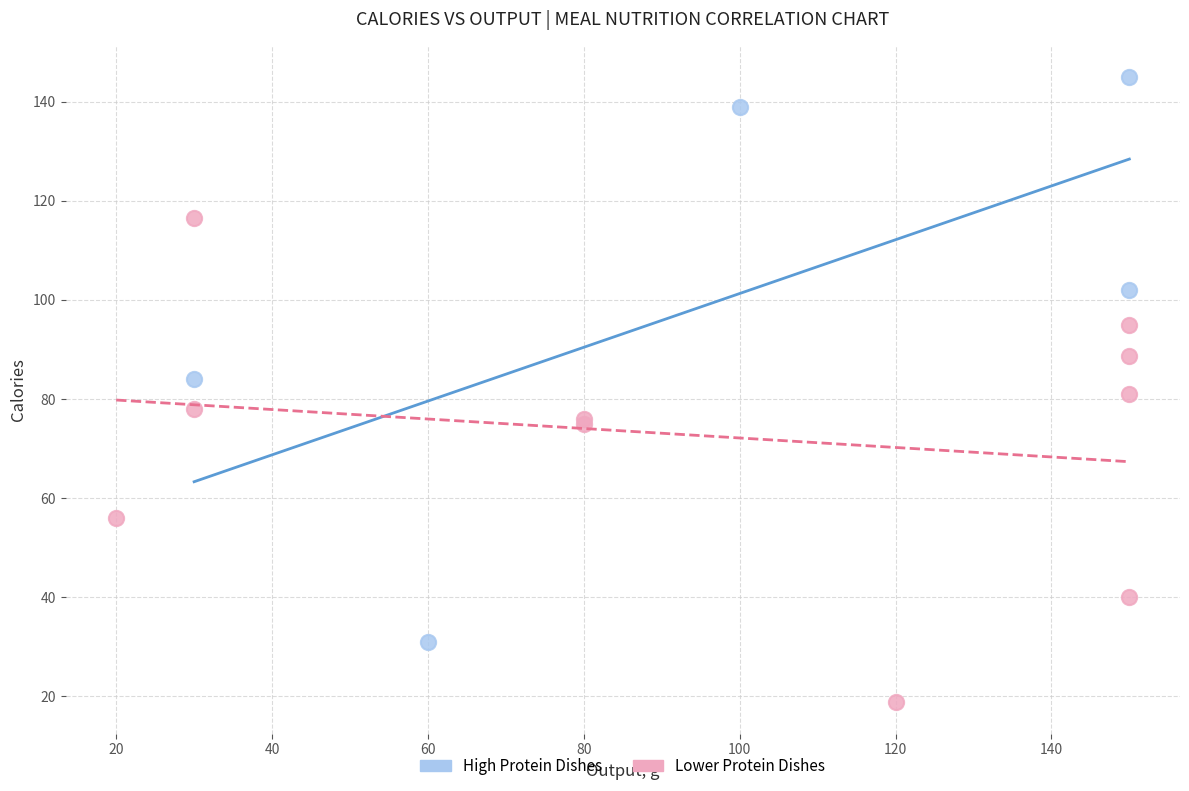

Which series contains the lowest Y value?

Lower Protein Dishes